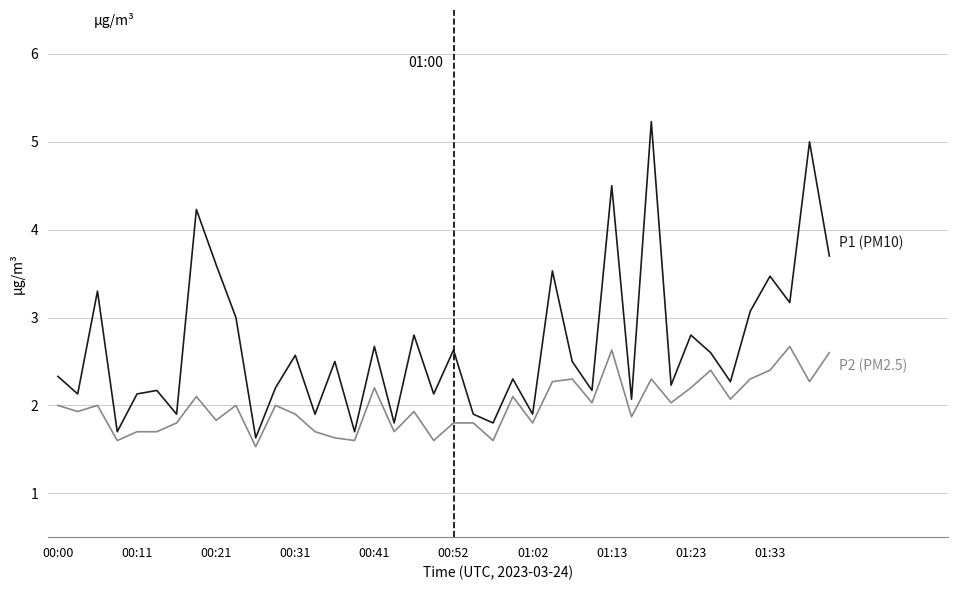

What is the maximum value shown in the chart?

5.2